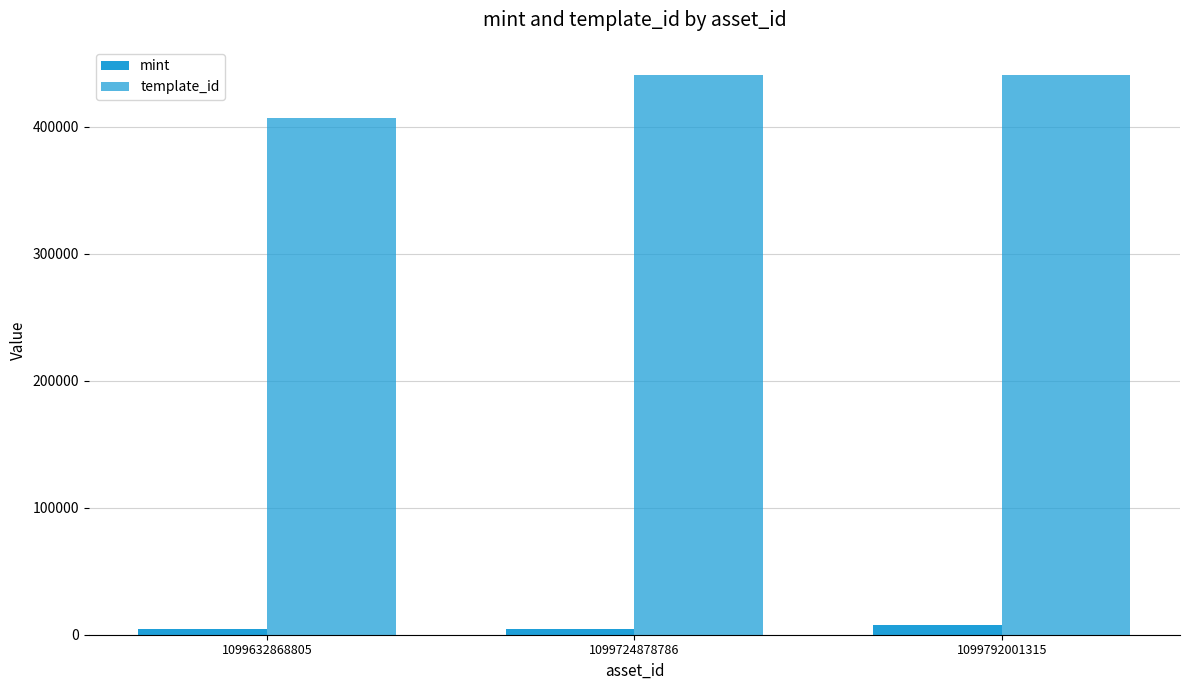

How many bars are there in each group?

2